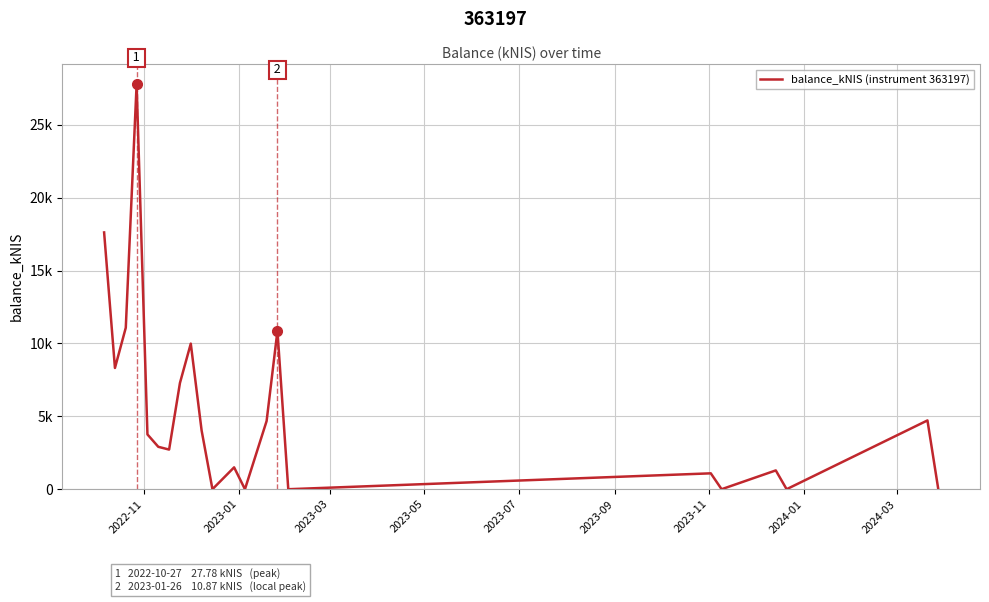

Does the chart have visible grid lines?

Yes